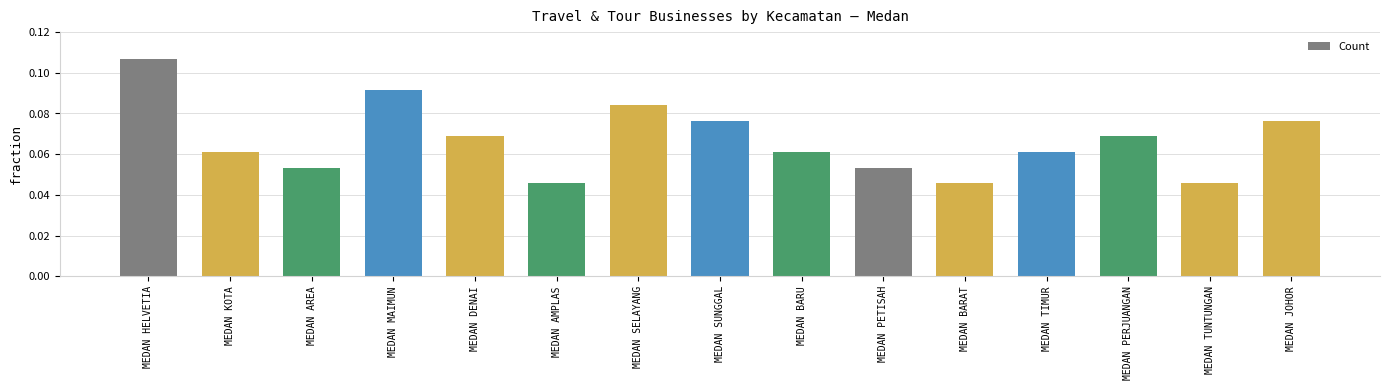

Count the values in the range 0 to 1.

15